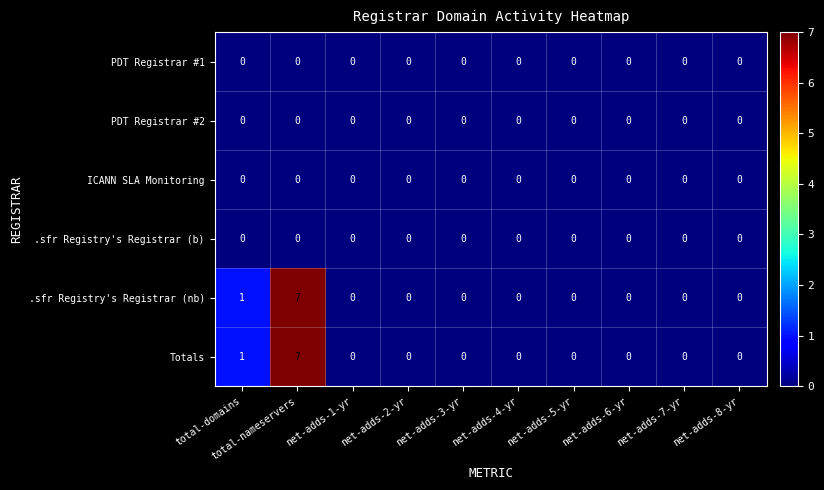

What is the maximum value for .sfr Registry's Registrar (nb)?

7